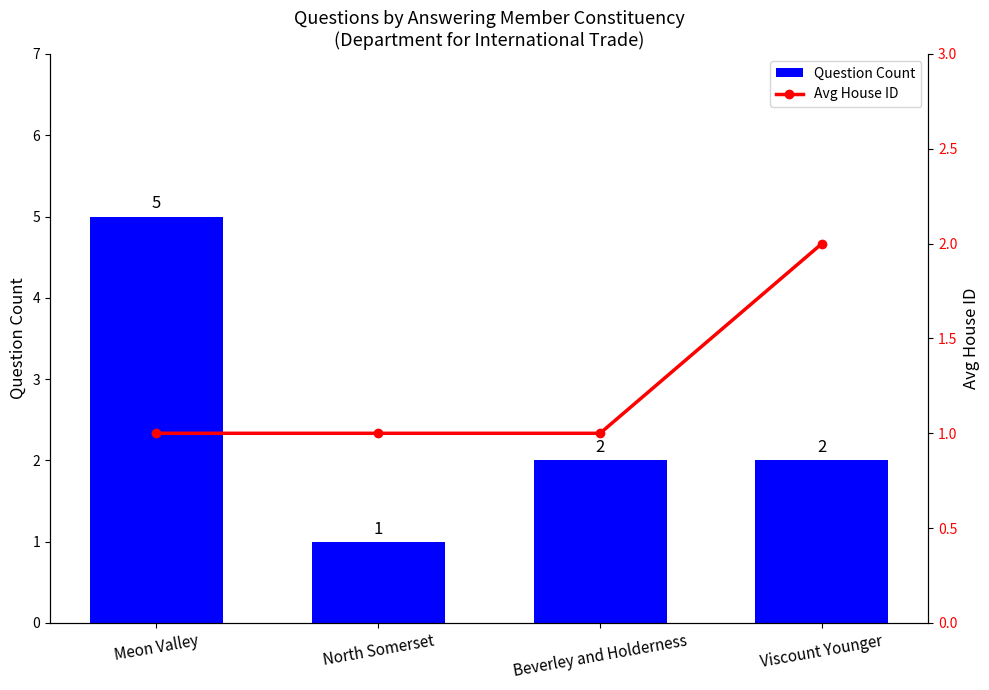

What is the highest value of the Avg House ID series?

2